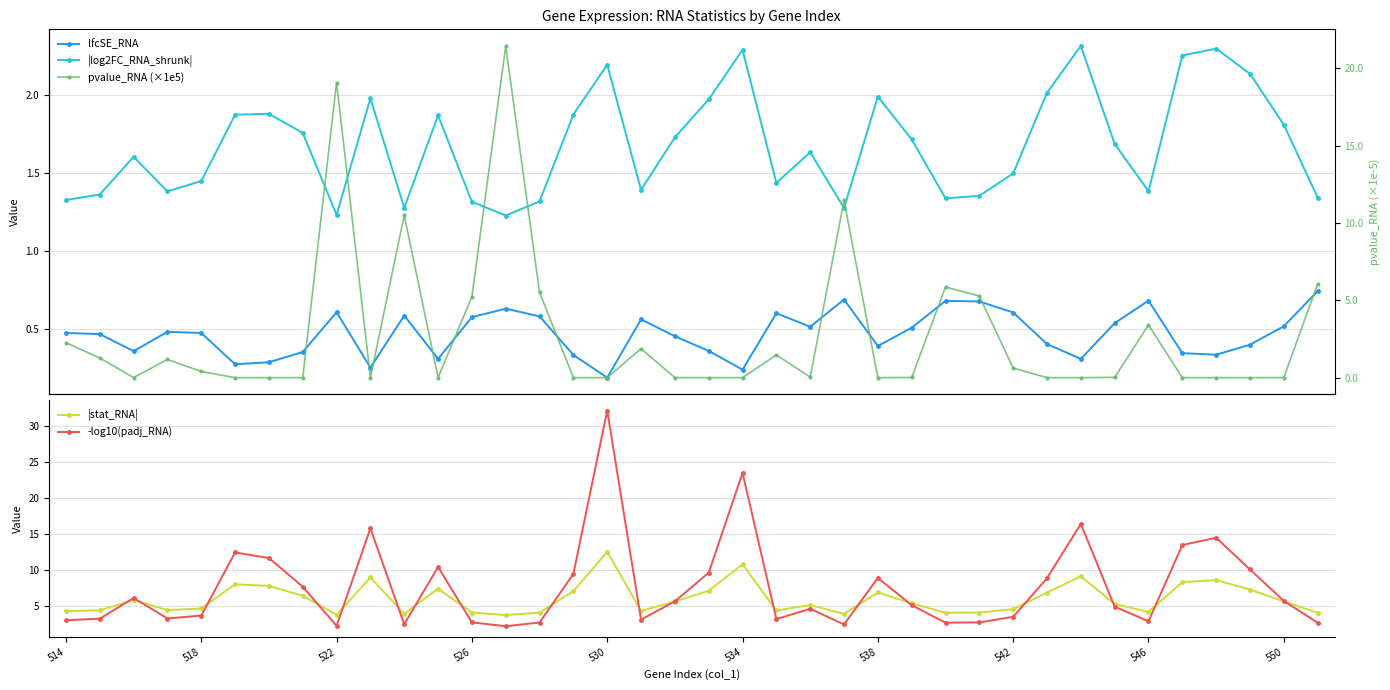

At how many categories does at least one series exceed 15?

6